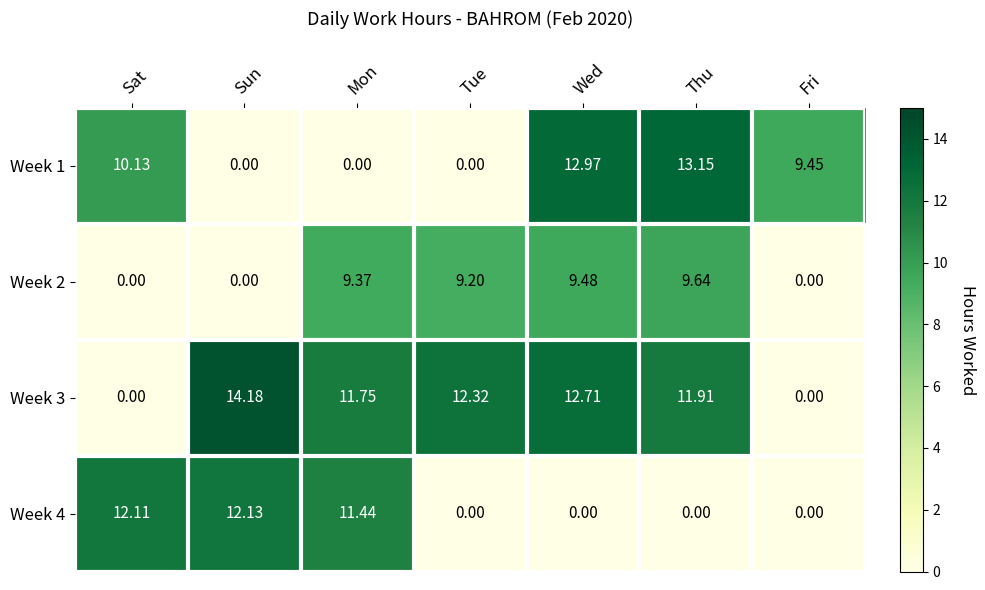

At which category is the sum across all series the highest?

Wed